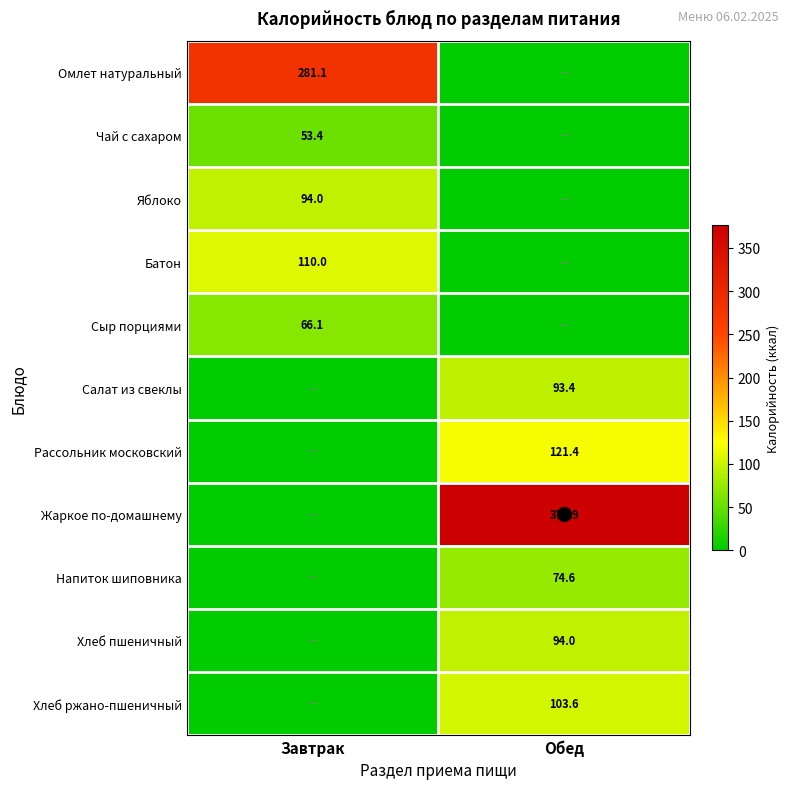

What is the difference between the Батон values at Завтрак and Обед?

110.0